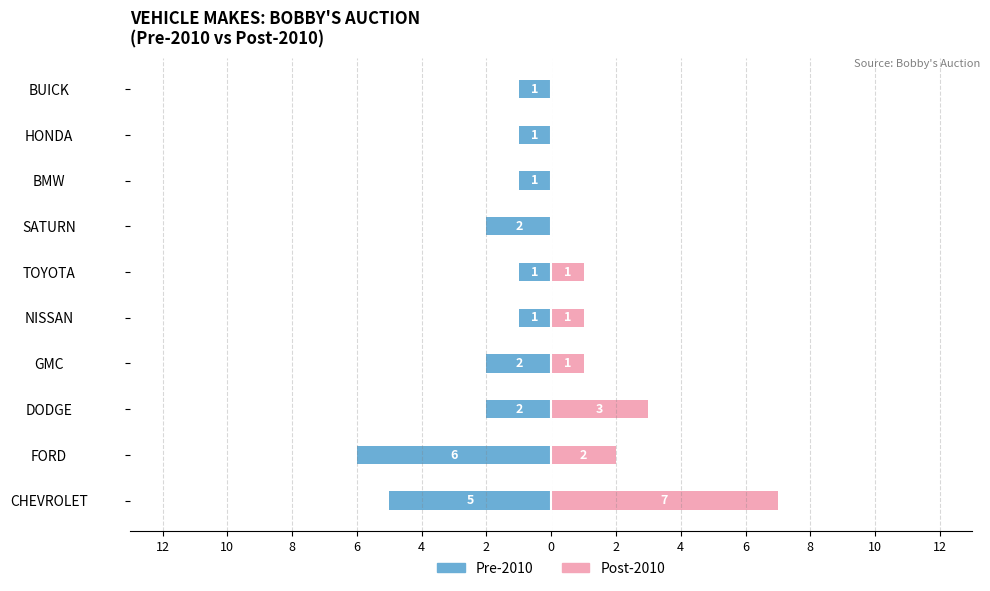

Which series has the widest spread of values?

Post-2010